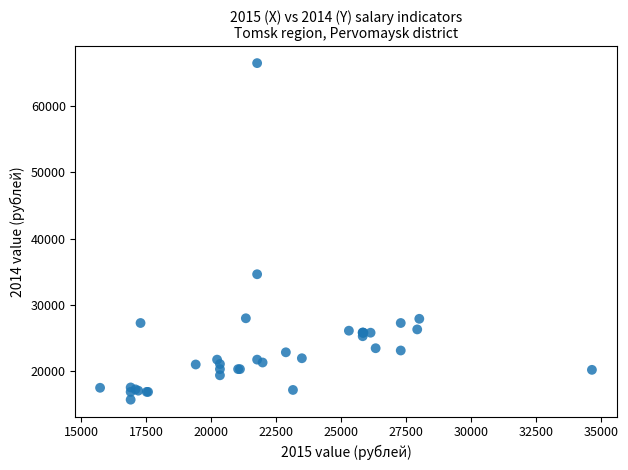

What Y value in the scatter plot is closest to 41104?

34642.0